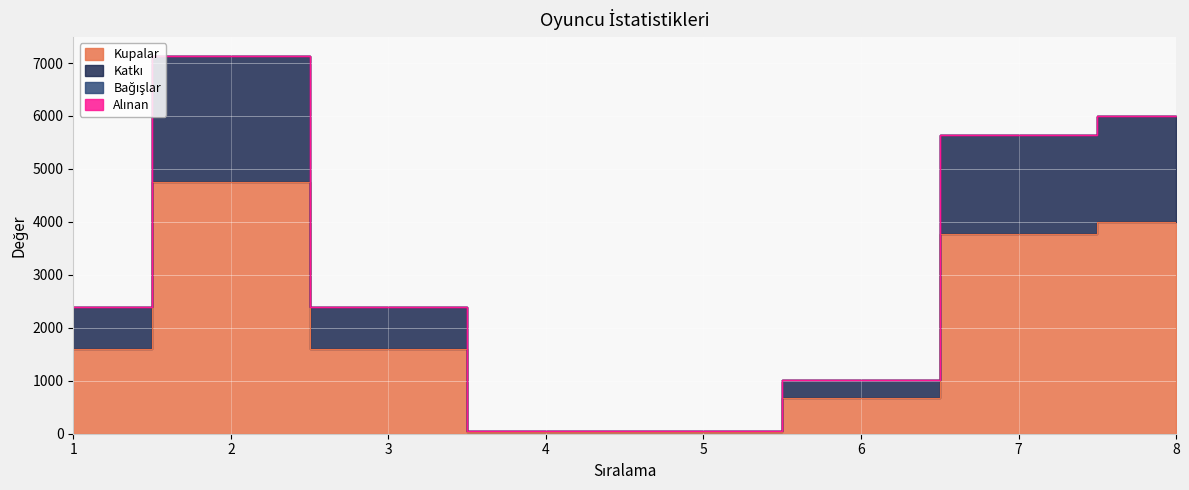

Where is the first local maximum for Katkı?

2